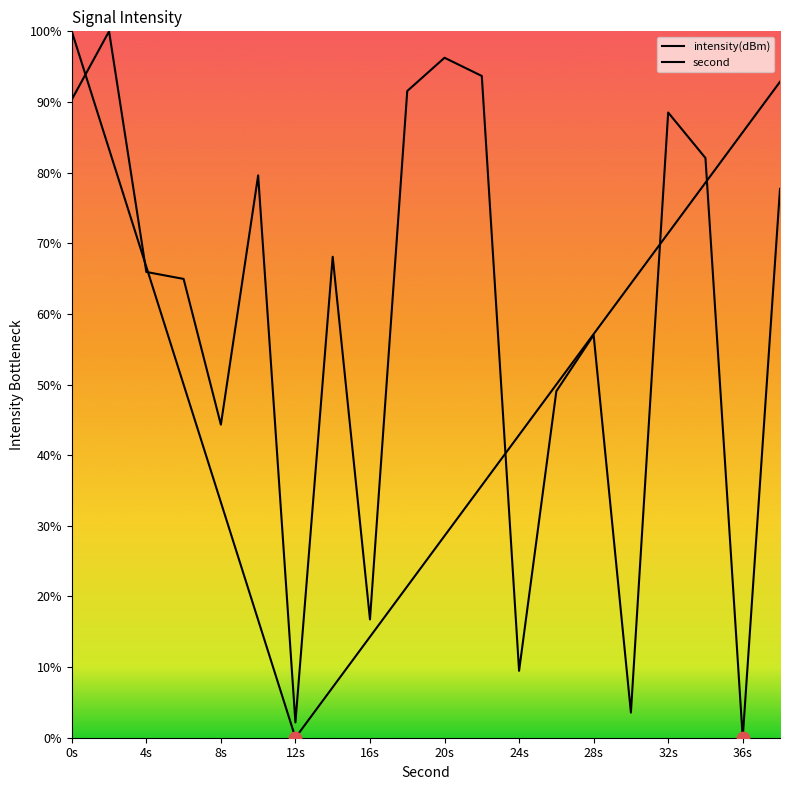

At which category is the sum across all series the highest?

0s